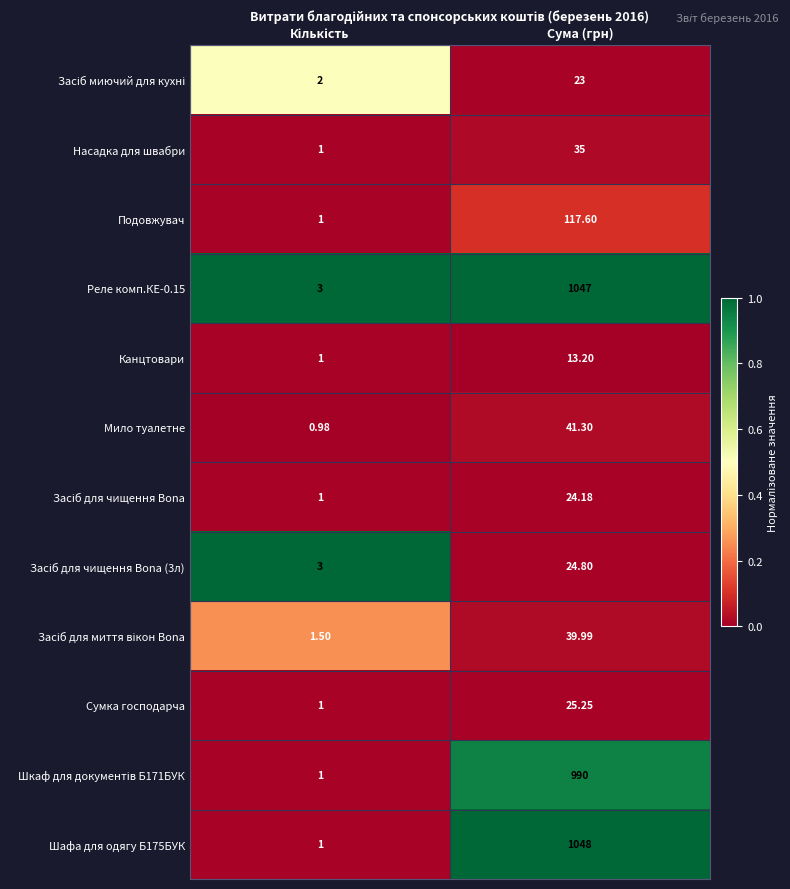

Which label corresponds to the largest value in the chart?

Сума (грн)